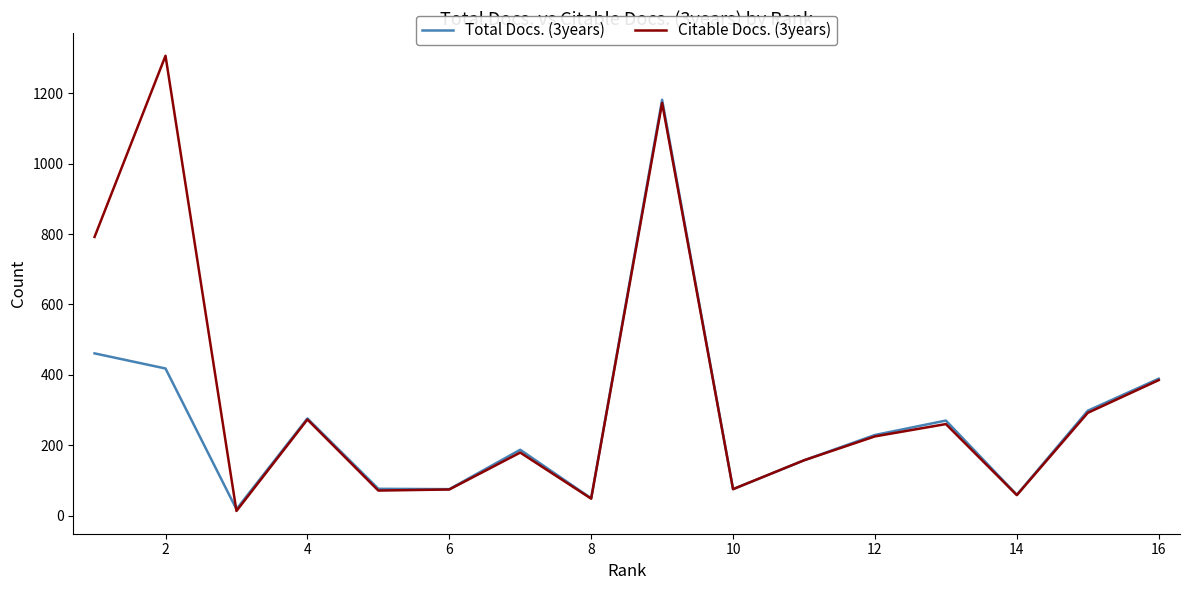

Rank the series by their average value, from lowest to highest.

Total Docs. (3years), Citable Docs. (3years)